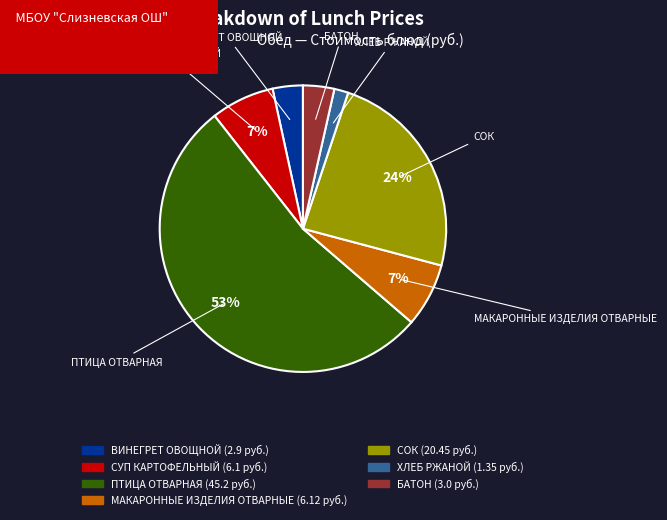

Count the number of slices in the pie.

7